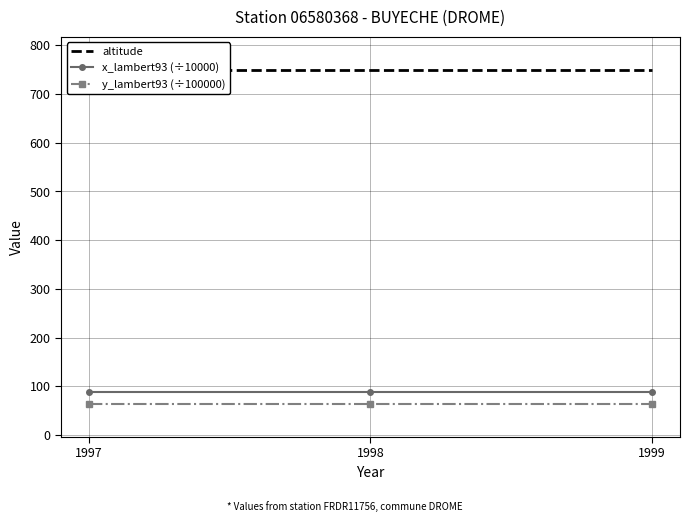

What is the total value across all series at 1999?

902.6